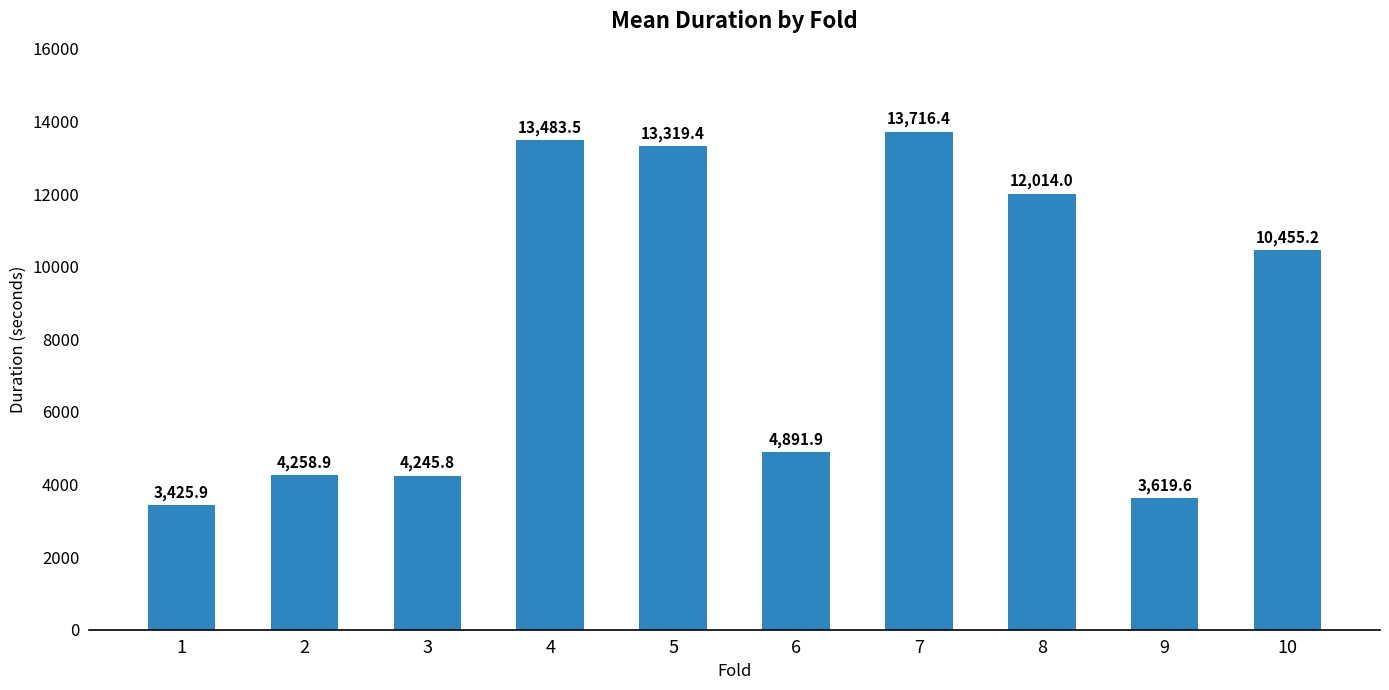

At which label does the data first exceed 10455?

4